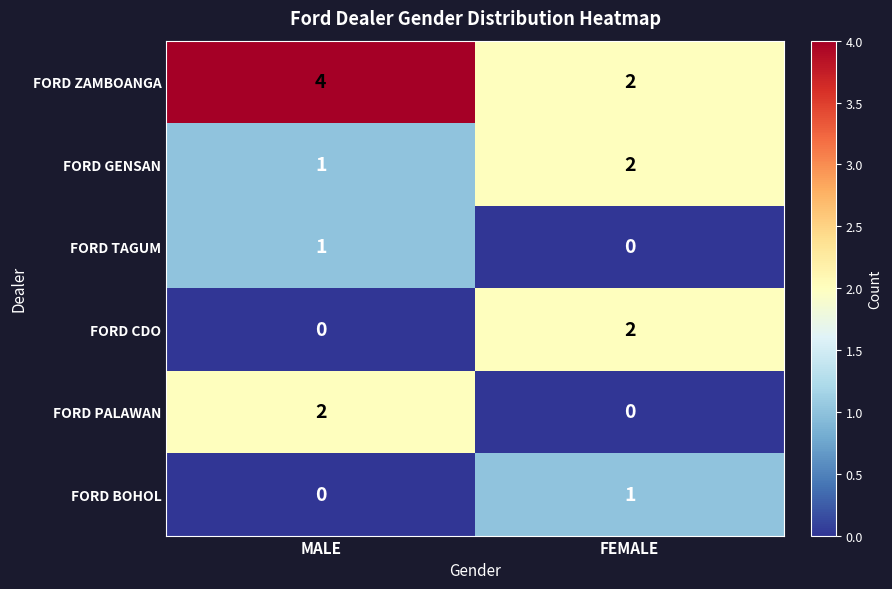

What is the sum of the FORD GENSAN values at MALE and FEMALE?

3